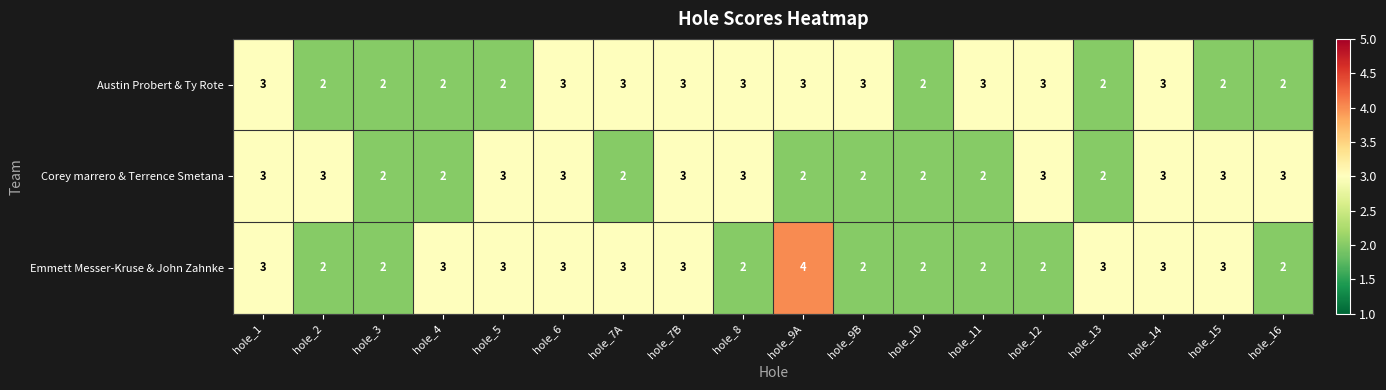

True or false: Emmett Messer-Kruse & John Zahnke has a value of 2 at hole_15.

False